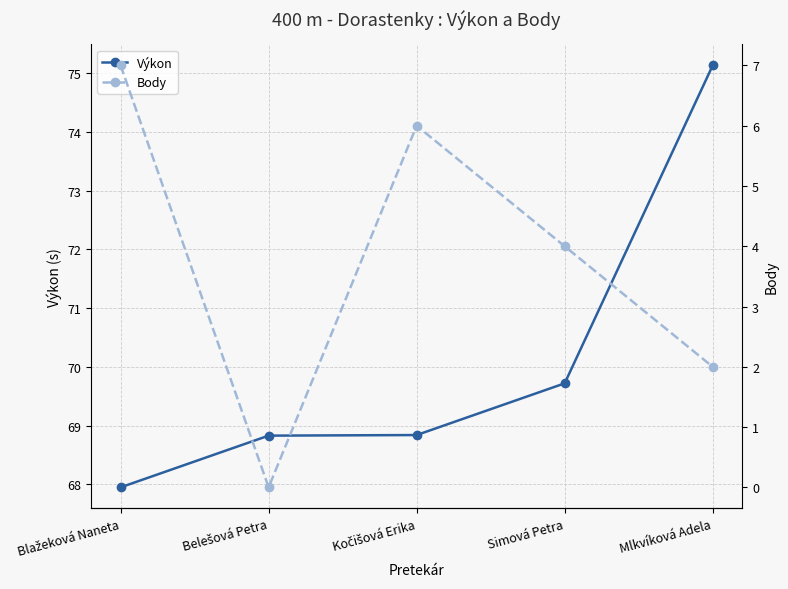

What is the difference between the maximum and minimum values in the Výkon series?

7.2